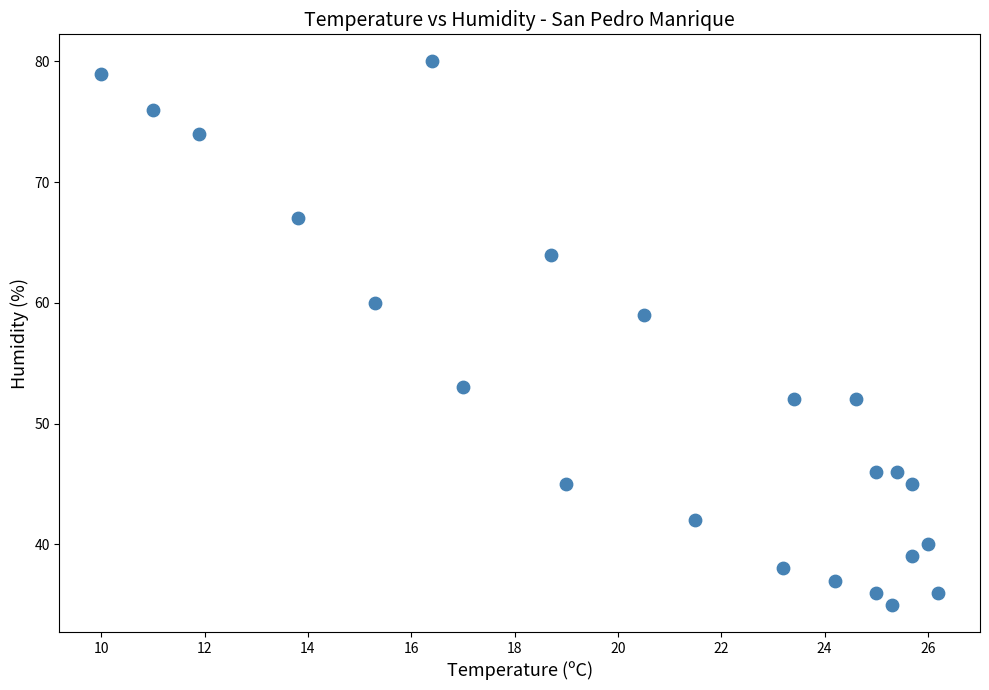

What Y value in the scatter plot is closest to 57?

59